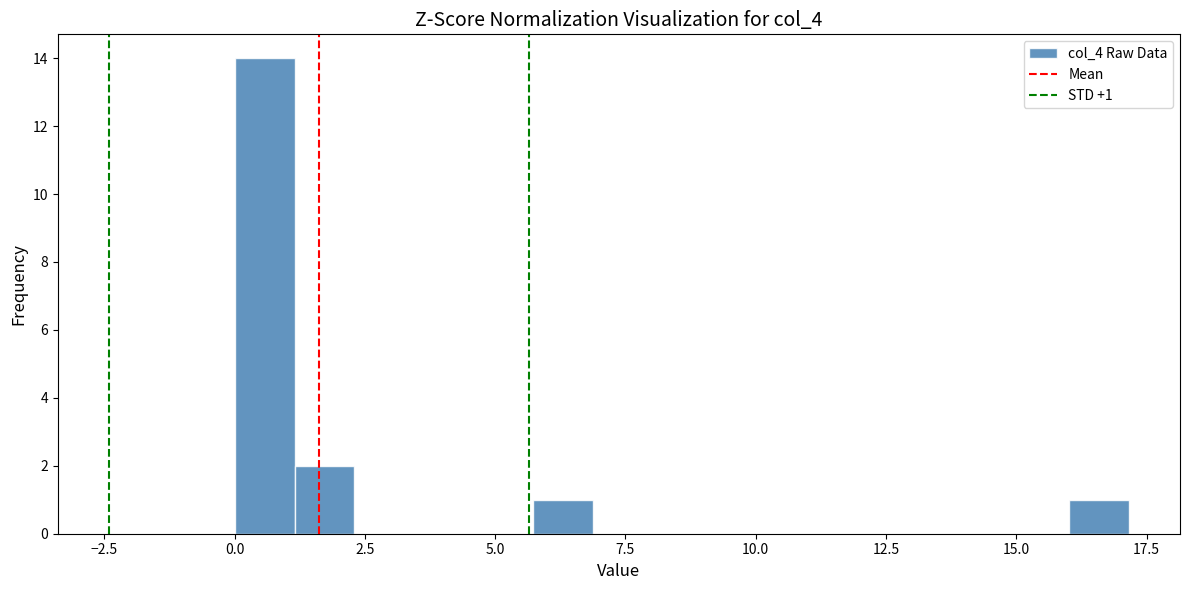

Around what value on the x-axis is the tallest bar? Give the approximate position of its centre, as read against the axis.

0.5